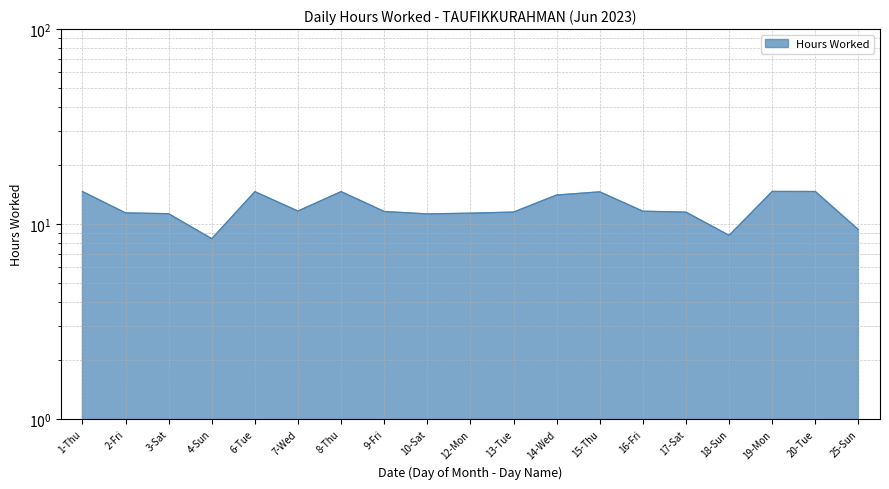

Which label corresponds to the largest value in the chart?

19-Mon